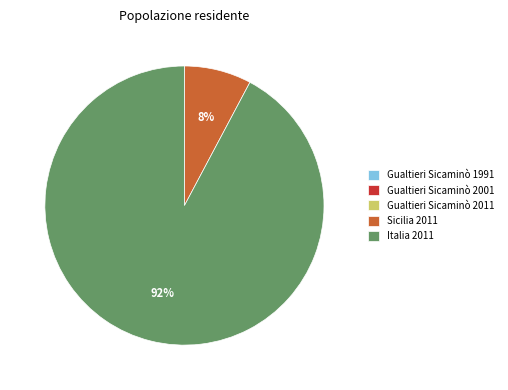

To the nearest percent, what percentage of the pie is Sicilia 2011?

8%